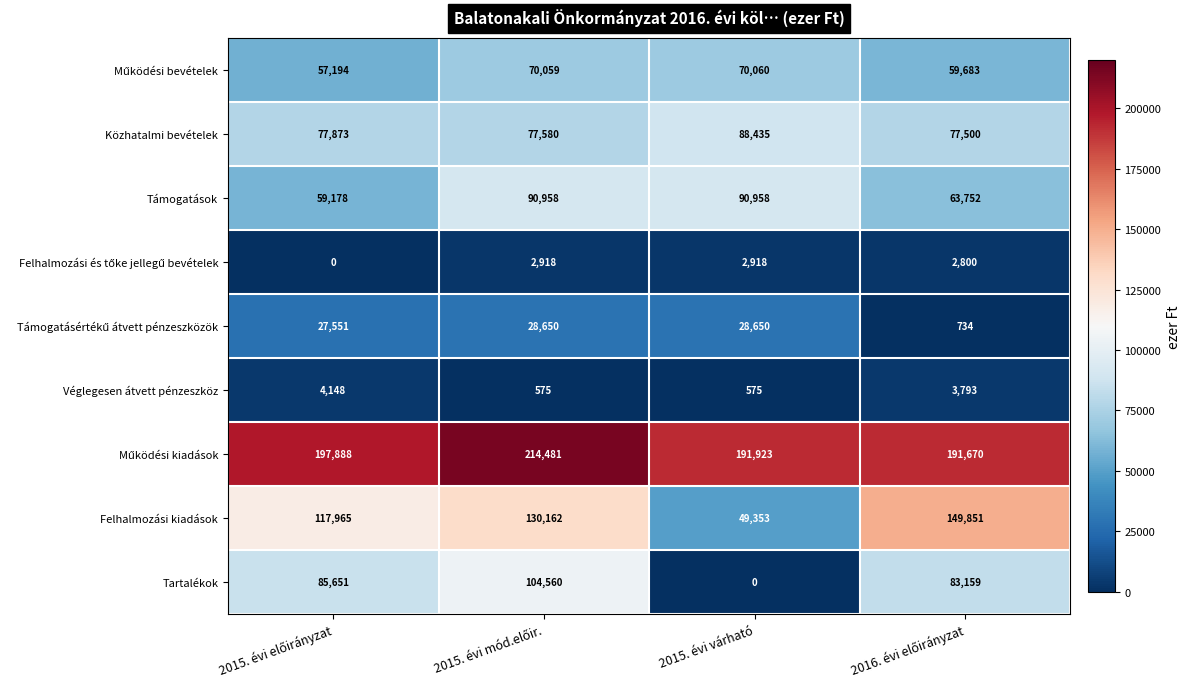

What is the greatest value displayed?

214481